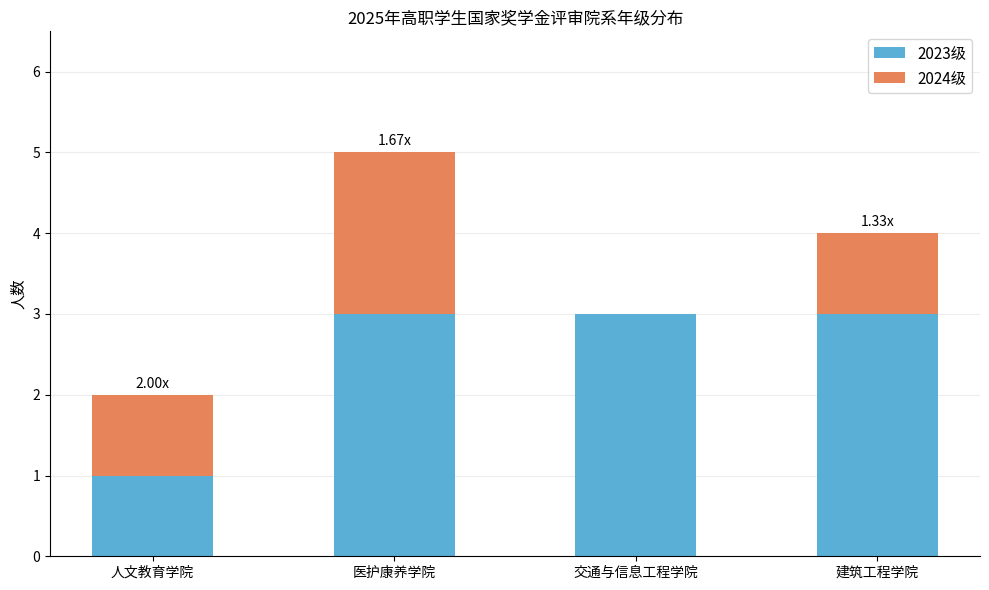

What is the sum of all 2023级 values?

10